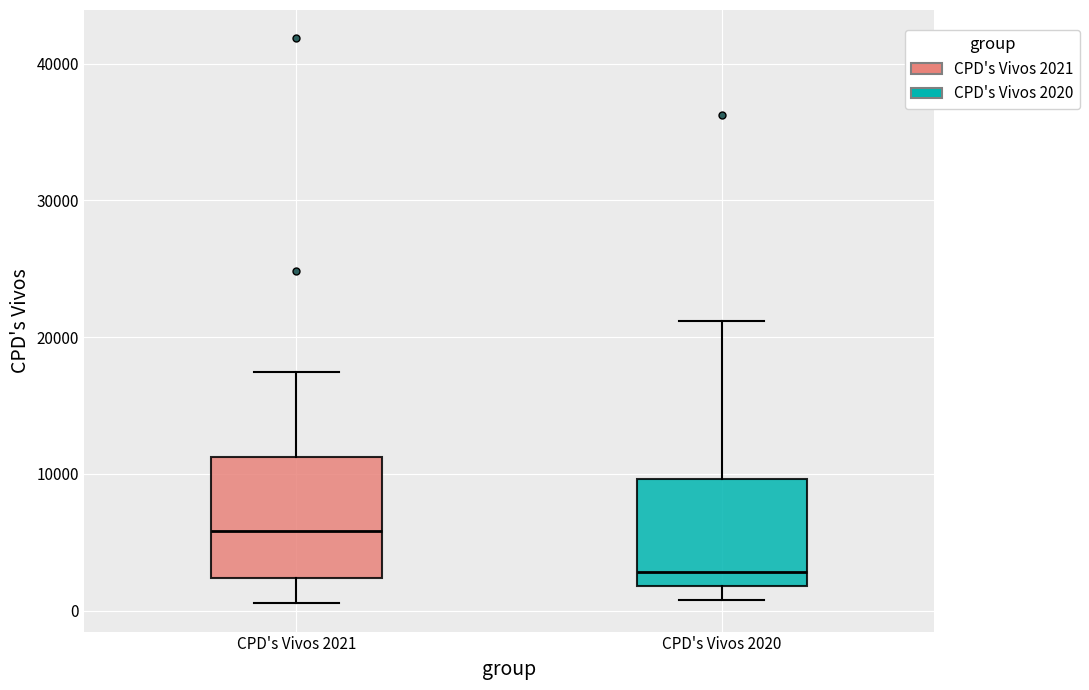

Reading left to right, read every box against the y-axis: the position of its median line, the range the box covers, and the ends of its whiskers. The values are not printed on the chart, so give them approximately, as read against the axis.

CPD's Vivos 2021: median 6000, box 2000 to 11000, whiskers 1000 to 17000
CPD's Vivos 2020: median 3000, box 2000 to 10000, whiskers 1000 to 21000